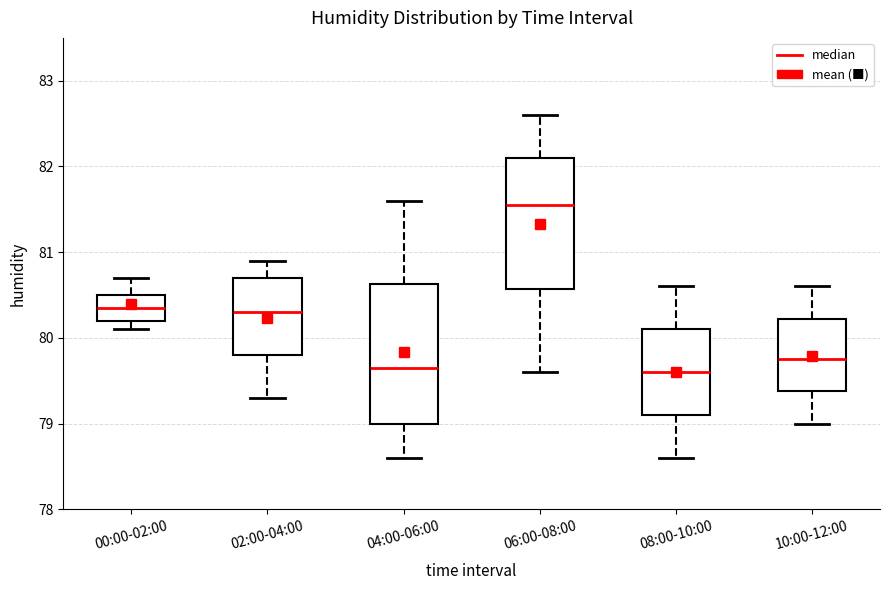

Reading left to right, read every box against the y-axis: the position of its median line, the range the box covers, and the ends of its whiskers. The values are not printed on the chart, so give them approximately, as read against the axis.

00:00-02:00: median 80.4, box 80.2 to 80.5, whiskers 80.1 to 80.7
02:00-04:00: median 80.3, box 79.8 to 80.7, whiskers 79.3 to 80.9
04:00-06:00: median 79.7, box 79.0 to 80.6, whiskers 78.6 to 81.6
06:00-08:00: median 81.6, box 80.6 to 82.1, whiskers 79.6 to 82.6
08:00-10:00: median 79.6, box 79.1 to 80.1, whiskers 78.6 to 80.6
10:00-12:00: median 79.8, box 79.4 to 80.2, whiskers 79.0 to 80.6